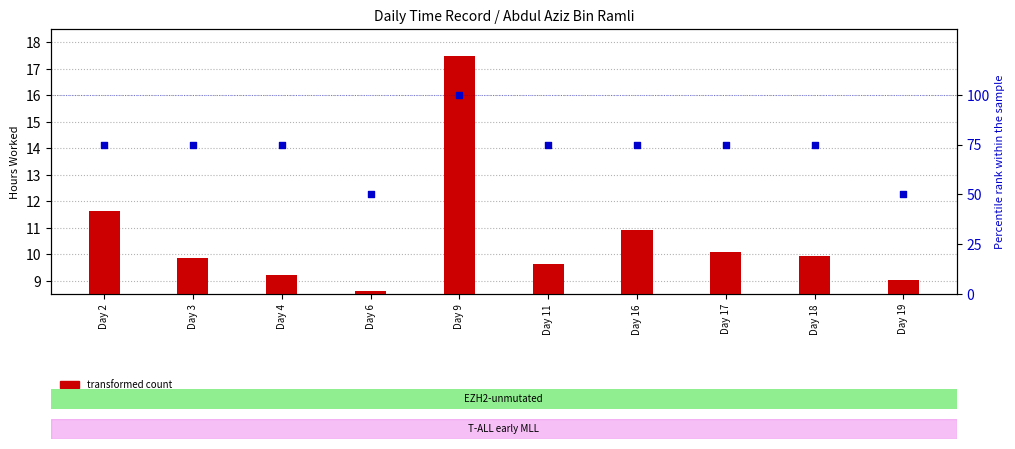

Which series contains the lowest Y value?

transformed count